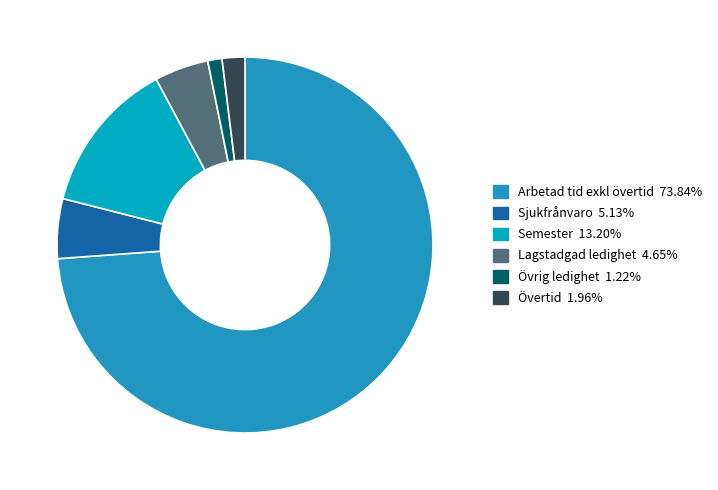

To the nearest percent, what is the difference between the largest and smallest slice percentages?

73%